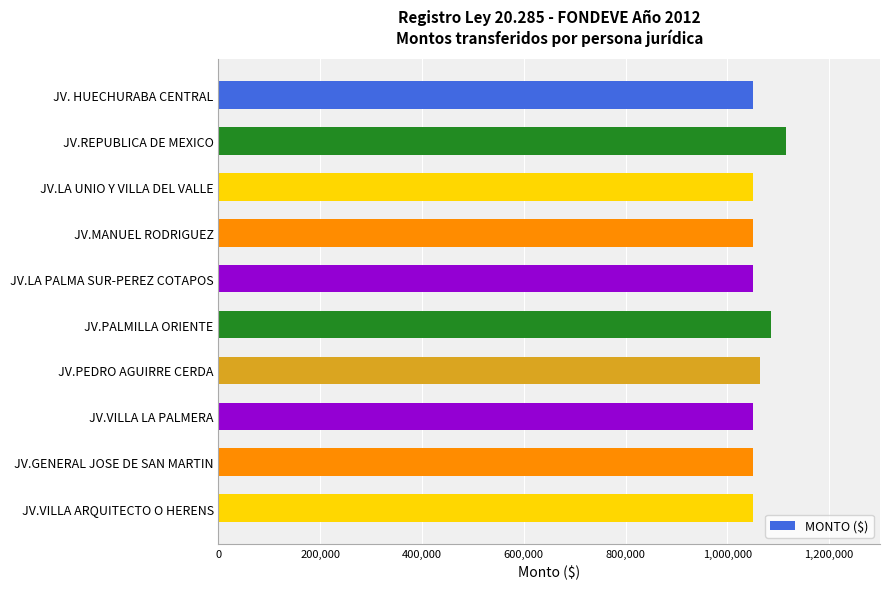

What is the difference between the maximum and minimum values?

65400